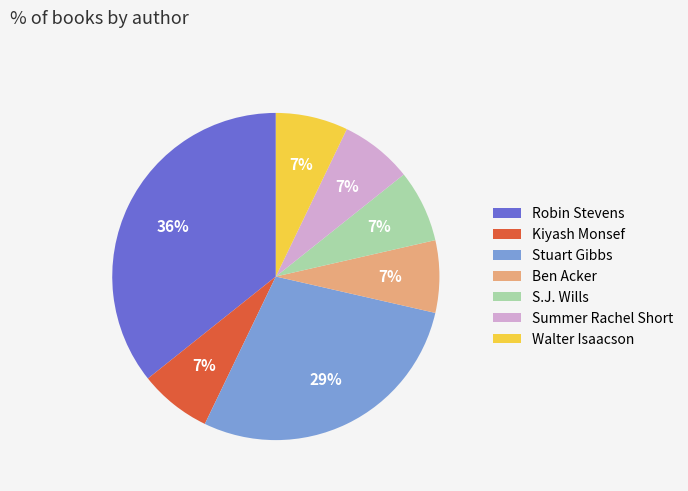

True or false: Ben Acker accounts for 7% of the total.

True